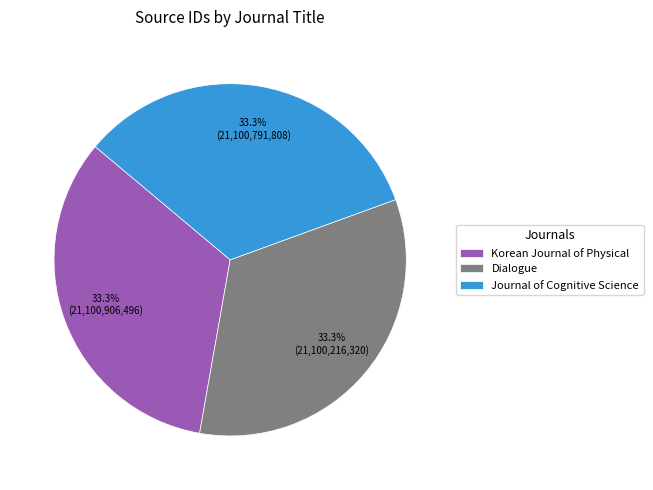

True or false: Journal of Cognitive Science accounts for 43% of the total.

False